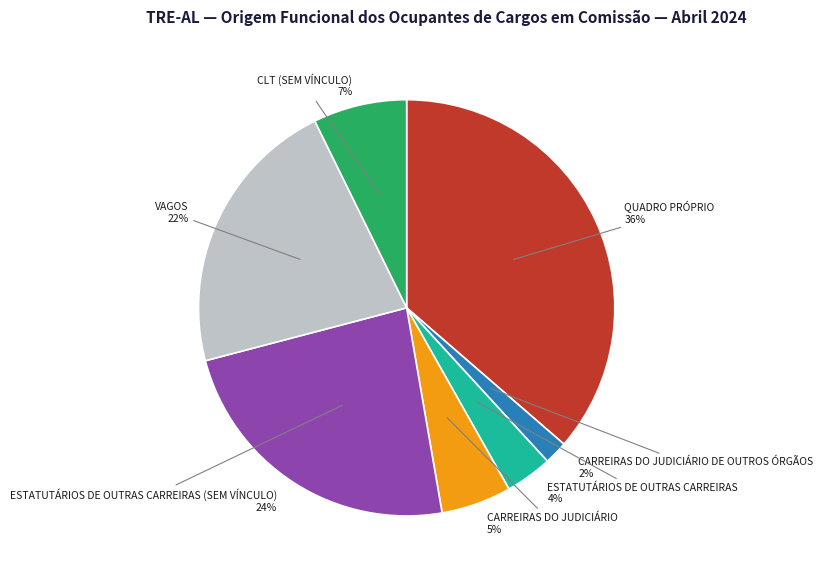

What percentage is the CLT (SEM VÍNCULO) slice, to the nearest percent?

7%